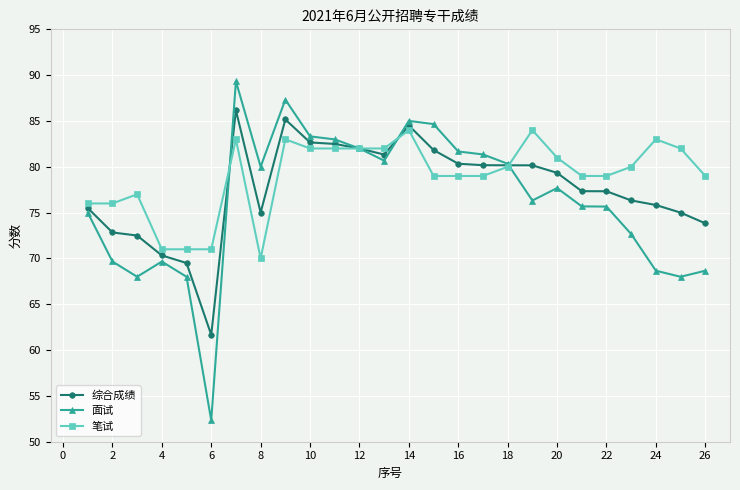

What is the value of the 综合成绩 point at the 23rd from the left?

76.3